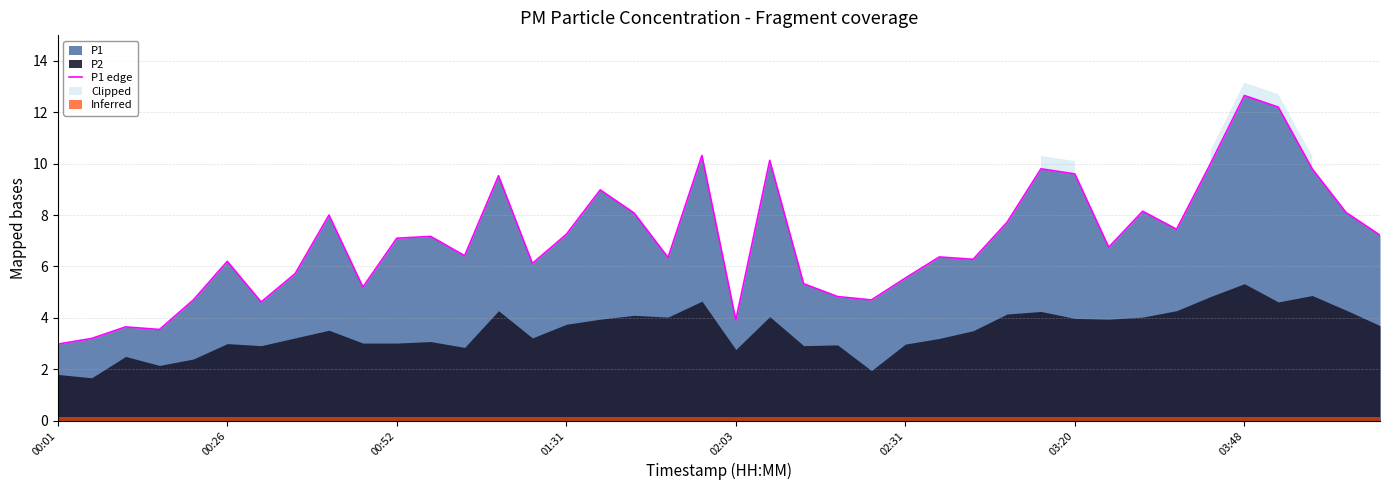

Does the chart have visible grid lines?

Yes